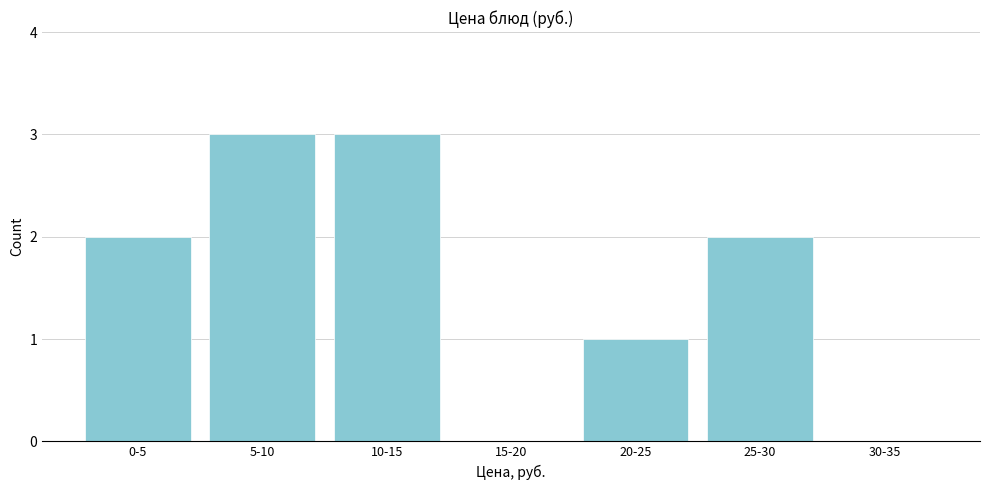

Reading left to right, what are all the values shown in this chart?

0-5=2	5-10=3	10-15=3	15-20=0	20-25=1	25-30=2	30-35=0